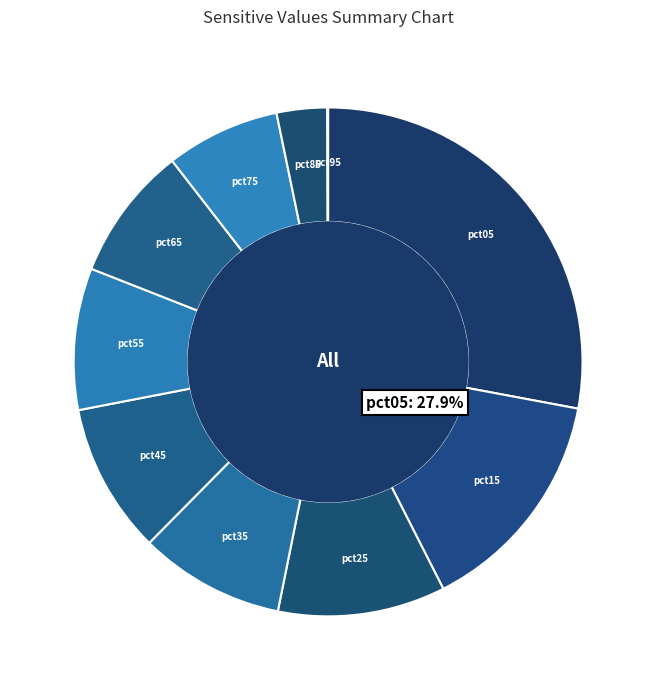

True or false: pct35 accounts for 1% of the total.

False